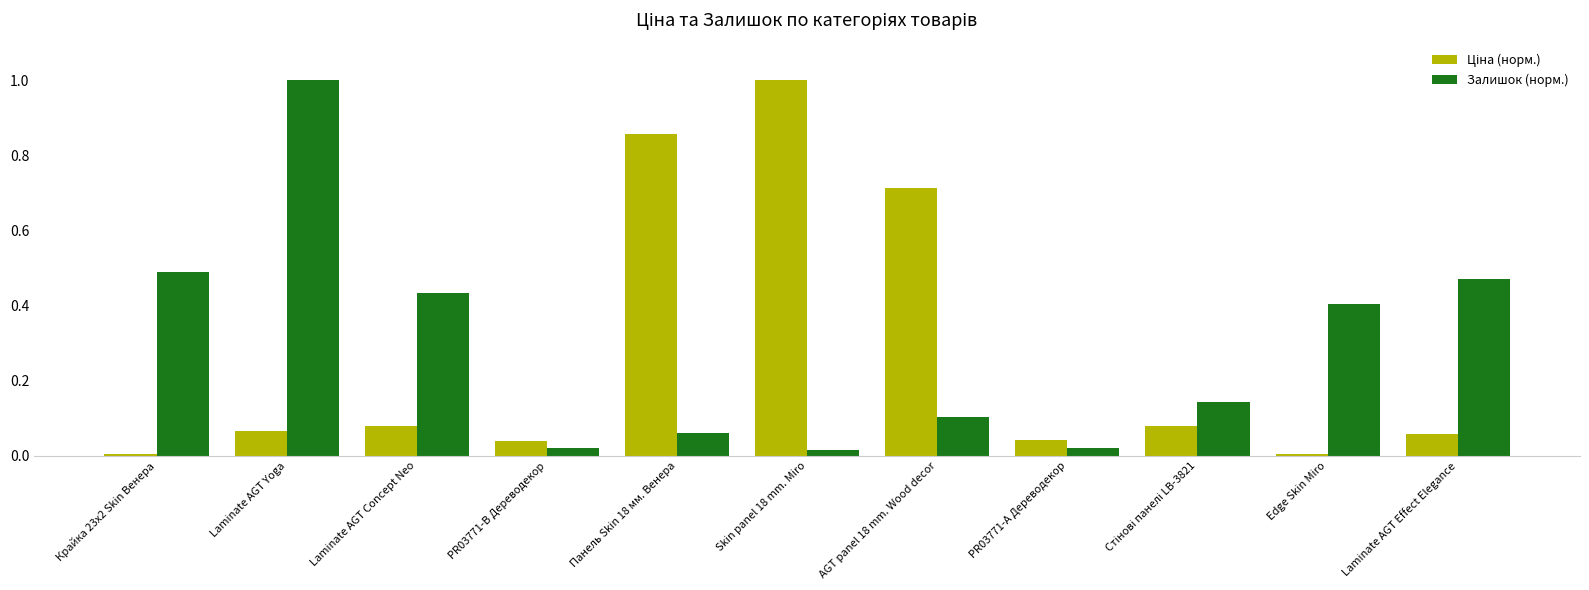

What is the difference between the maximum and minimum values in the Залишок (норм.) series?

1.0